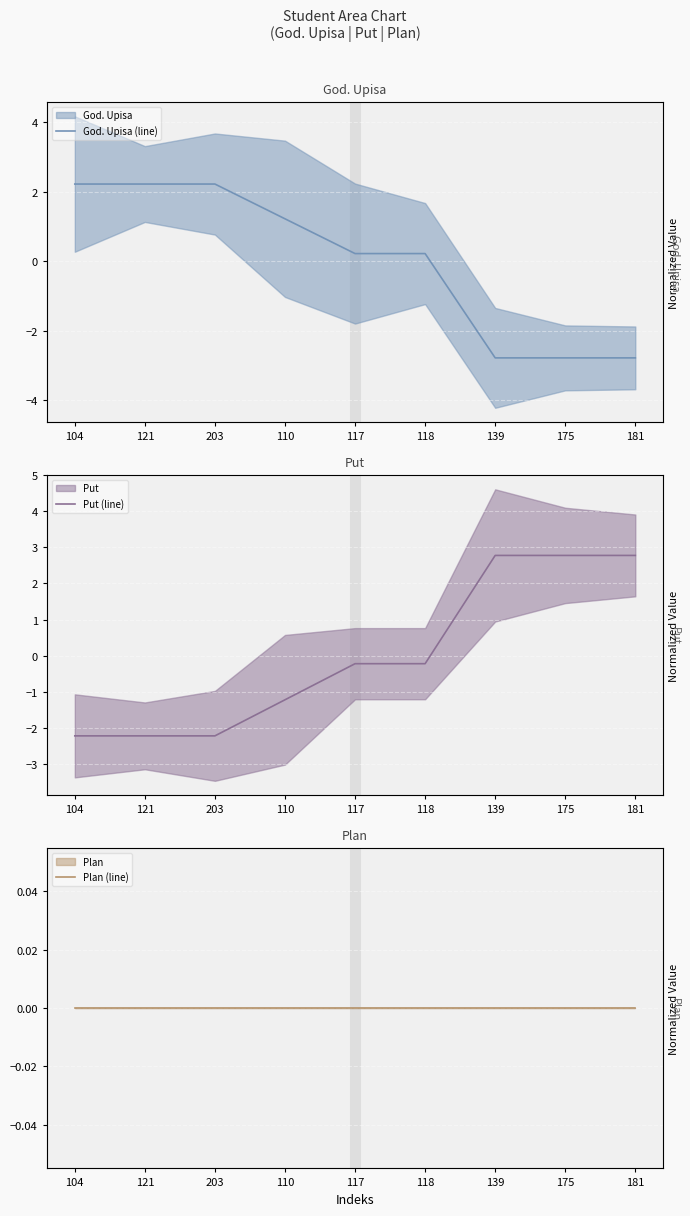

Which category has the lowest value across all series?

139